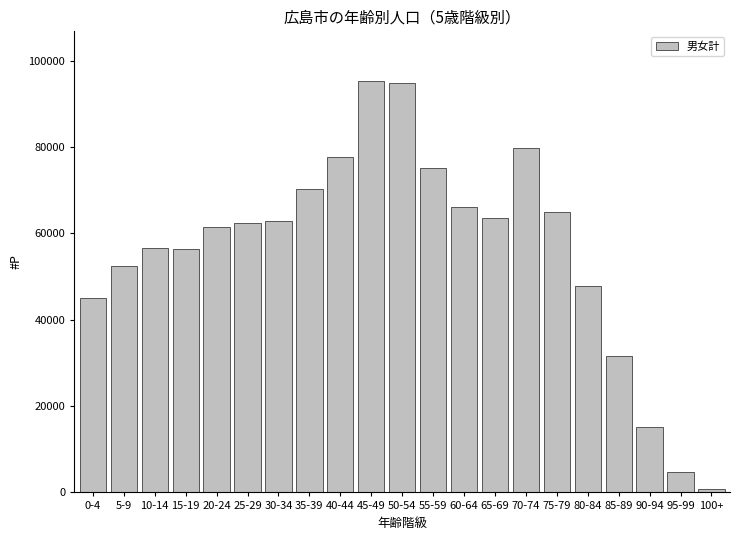

What is the change in value from 5-9 to 45-49?

+42868